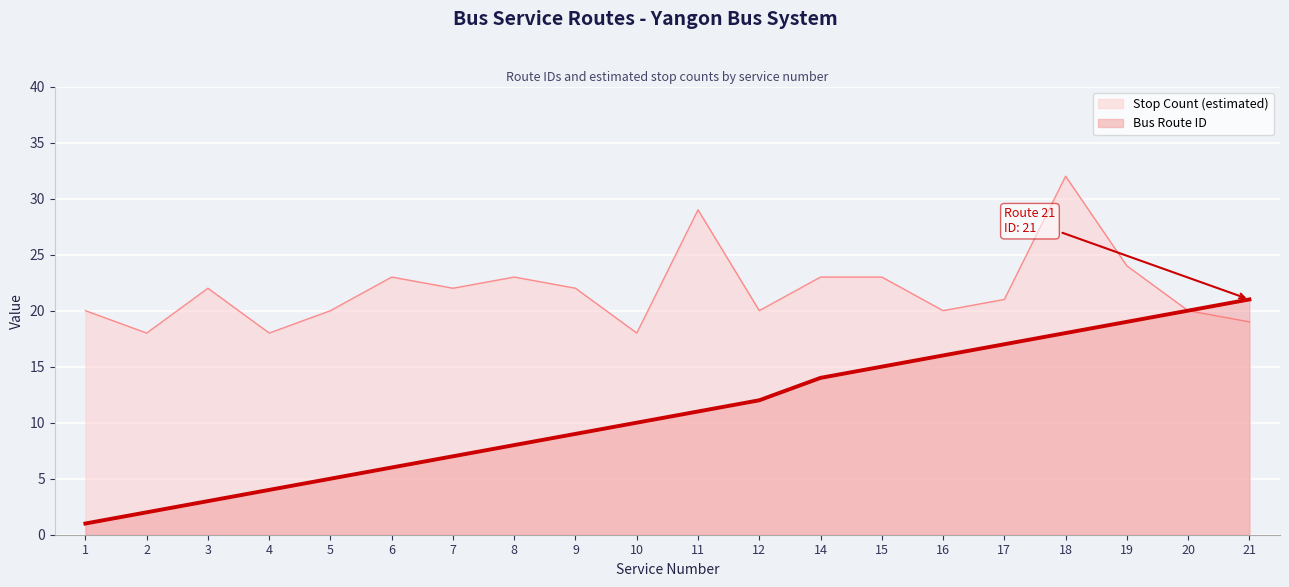

List the labels in order of value, largest first.

21, 20, 19, 18, 17, 16, 15, 14, 12, 11, 10, 9, 8, 7, 6, 5, 4, 3, 2, 1